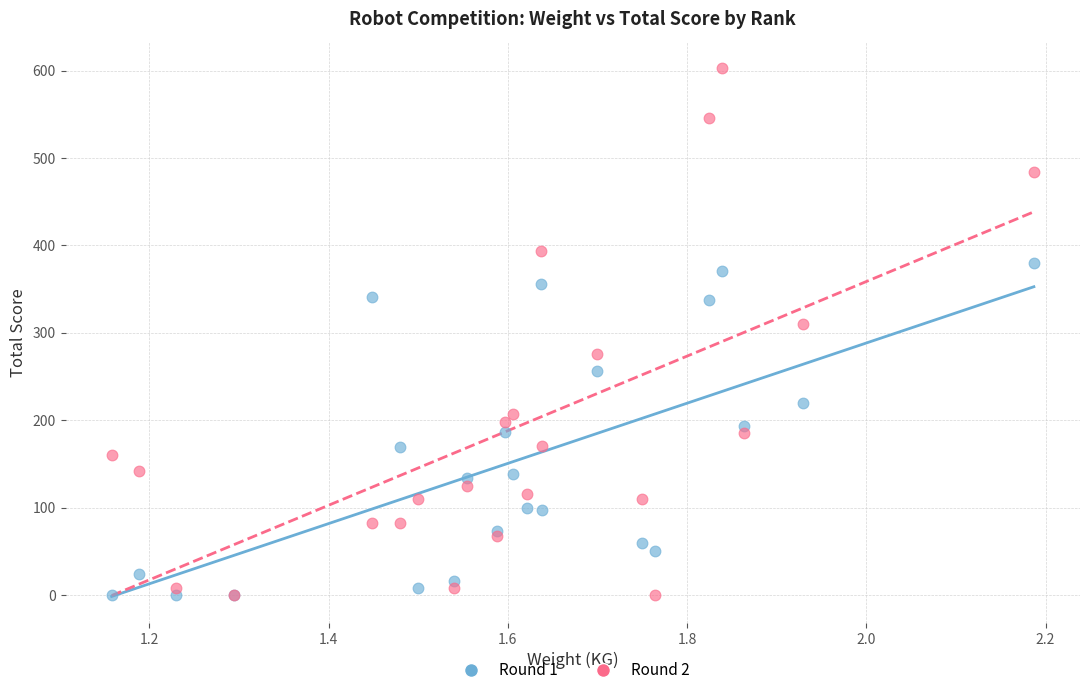

Across all series, what Y value is closest to 301?

310